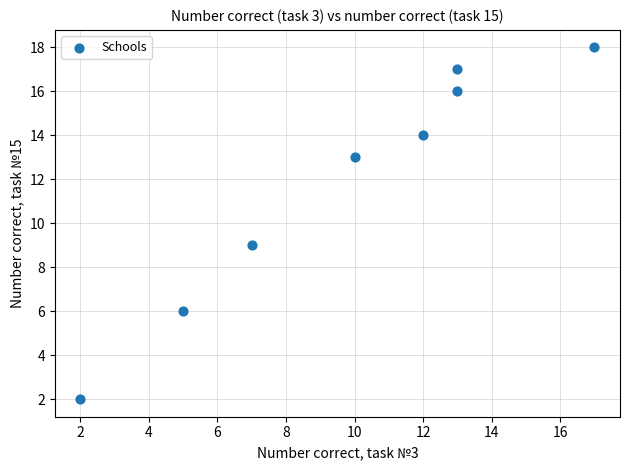

What is the range of X values (max minus min)?

15